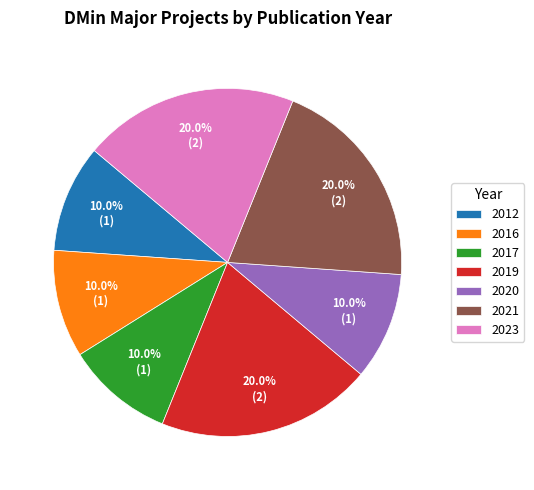

To the nearest percent, what is the average slice percentage?

14%